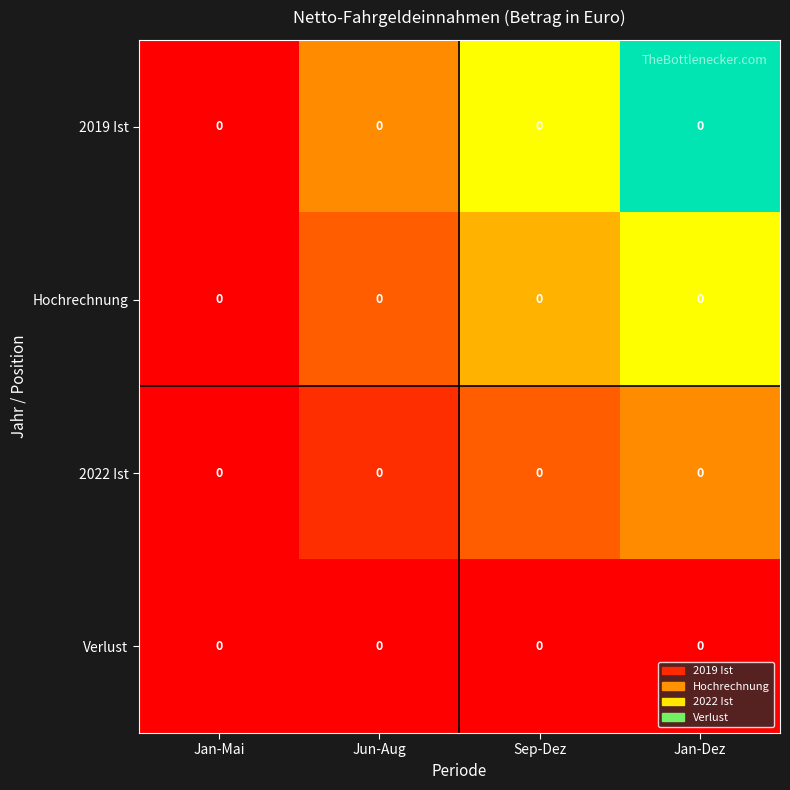

The Hochrechnung series shows 1.2 at Jan-Dez. True or false?

False